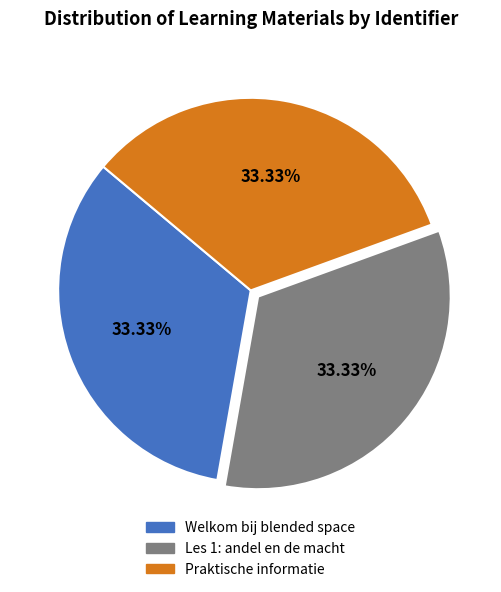

The Les 1: andel en de macht slice represents 19% of the pie. True or false?

False